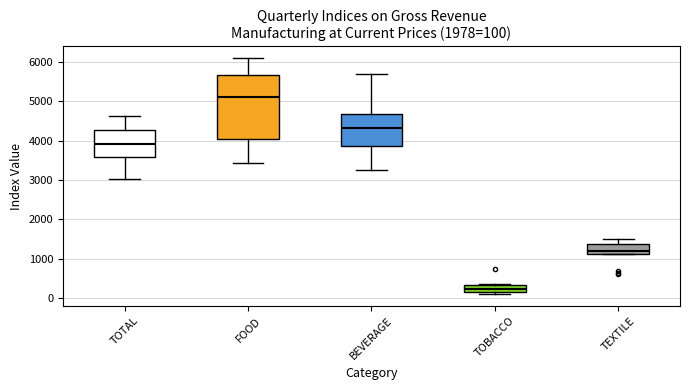

Which box has the lowest median line?

TOBACCO